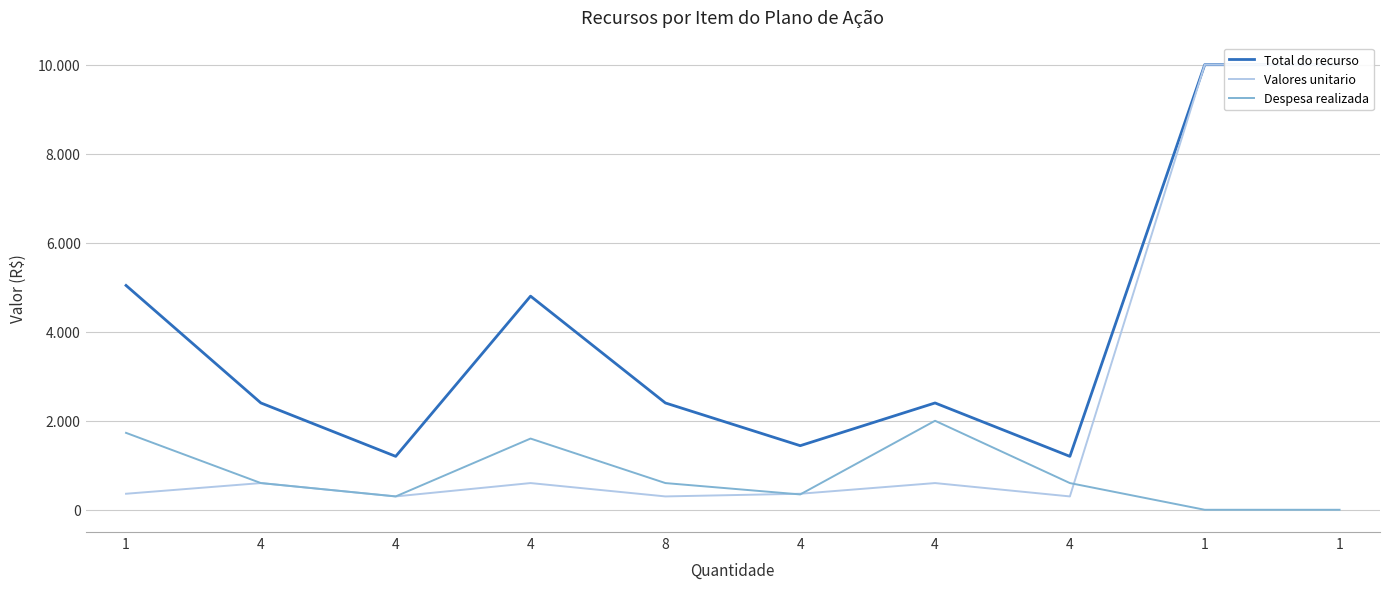

Is it true that Valores unitario equals 15622.8 at 1?

False